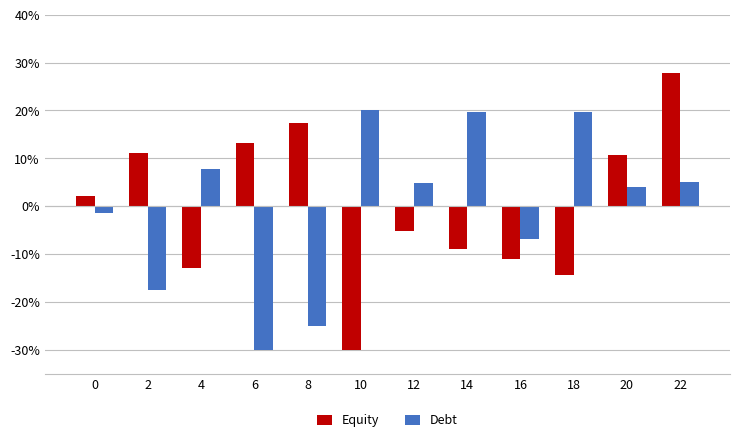

What are all the series names shown in the legend?

Equity, Debt